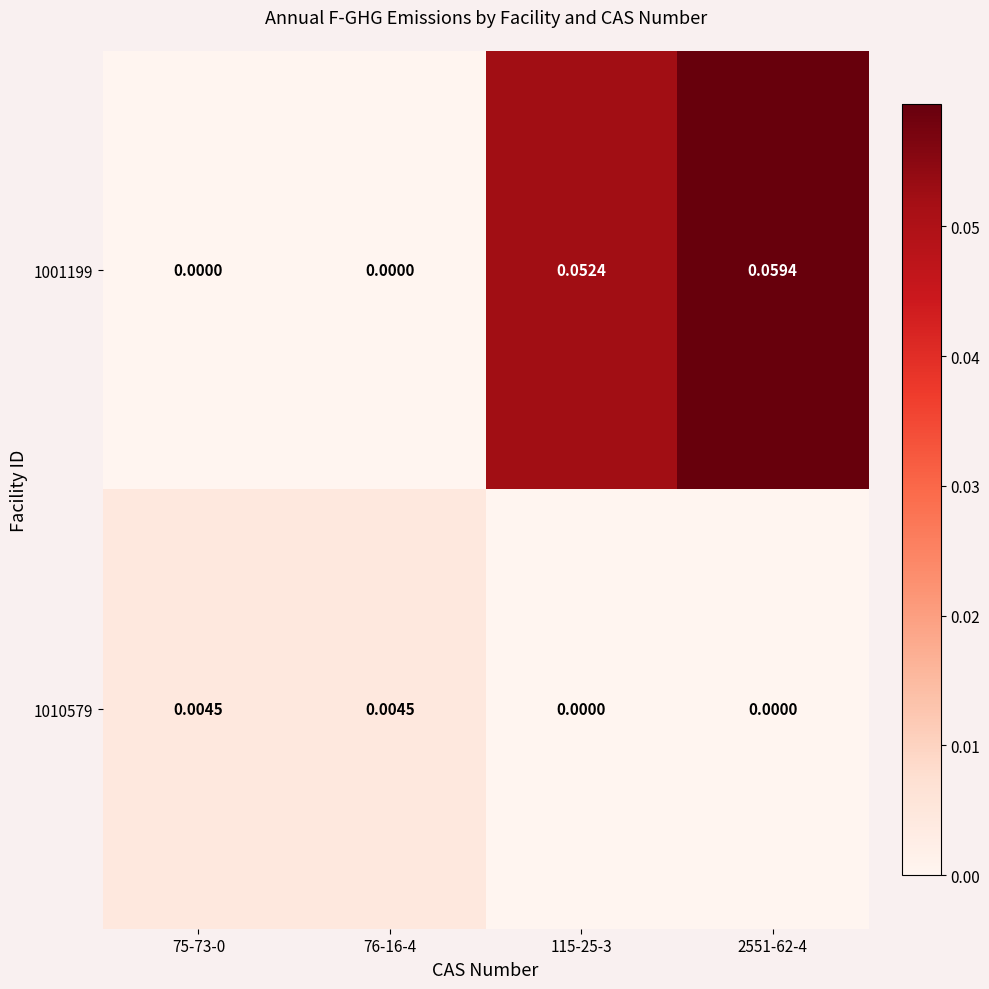

At how many categories does at least one series exceed 0?

4